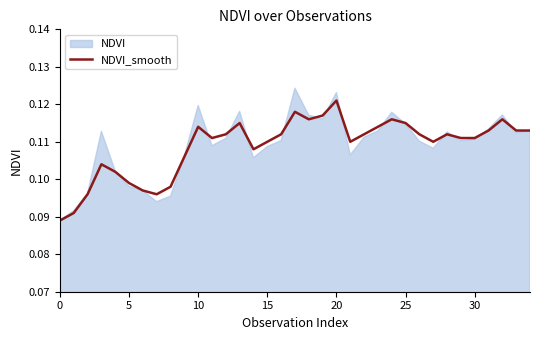

Count the values in the range 0 to 1.

35